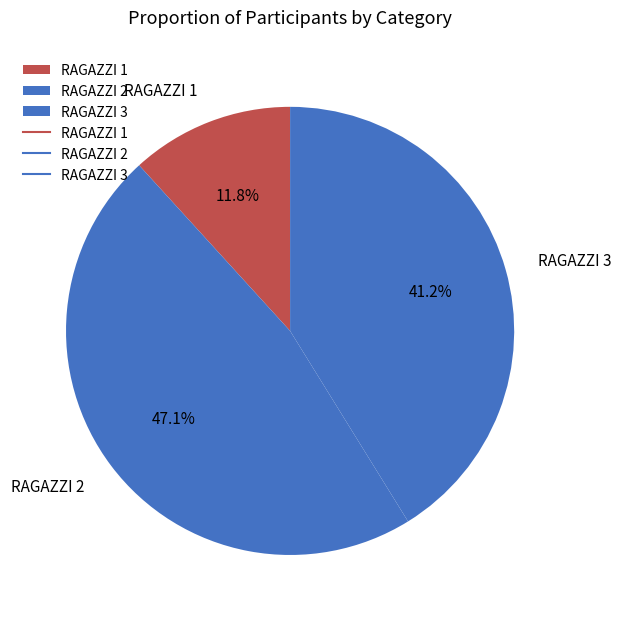

The RAGAZZI 1 slice represents 12% of the pie. True or false?

True